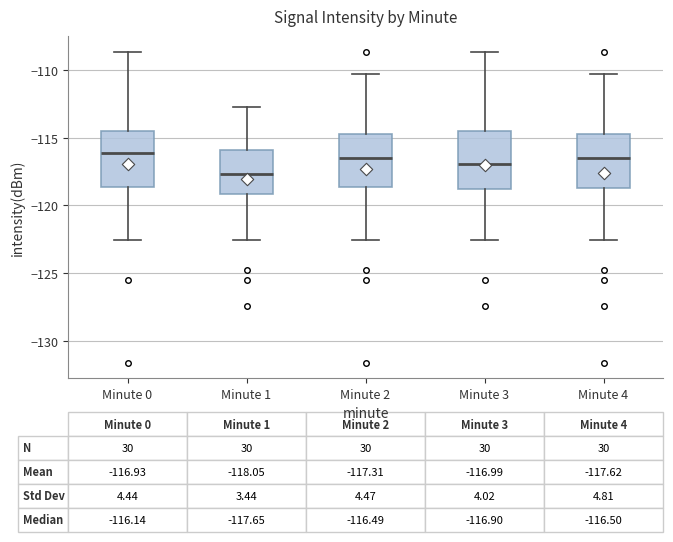

Which box's median line is the lowest?

Minute 1